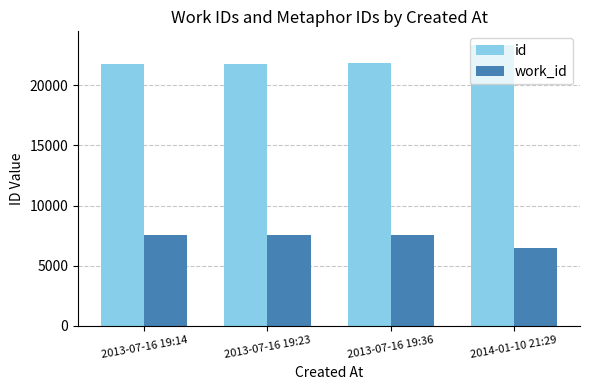

Is the value of id at 2013-07-16 19:36 greater than the value of work_id at 2013-07-16 19:23?

Yes